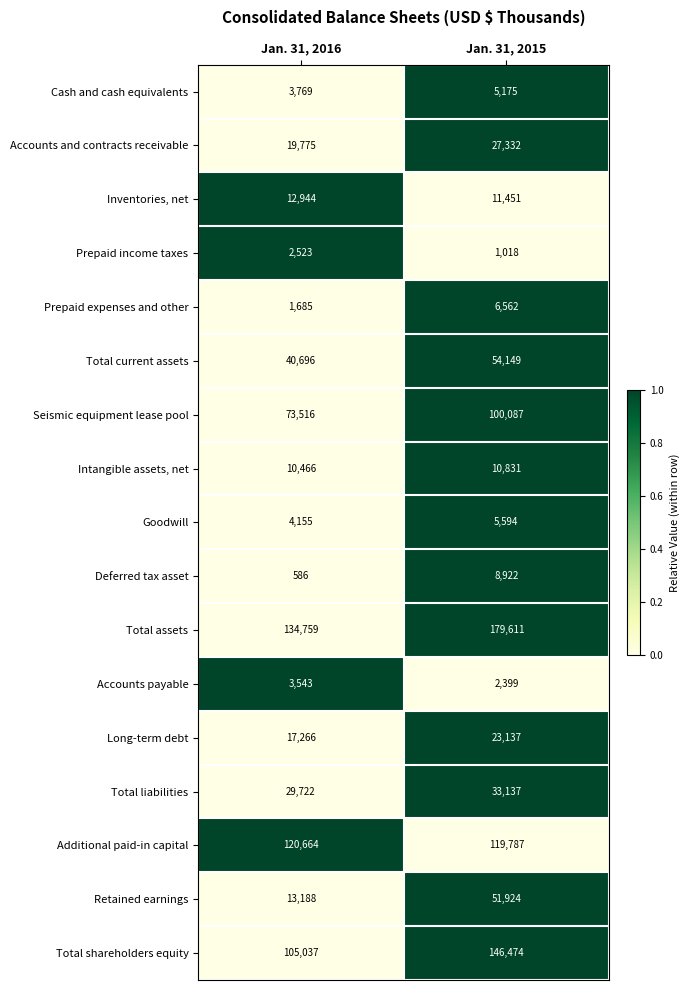

Between Jan. 31, 2016 and Jan. 31, 2015, which series saw the biggest shift?

Total assets